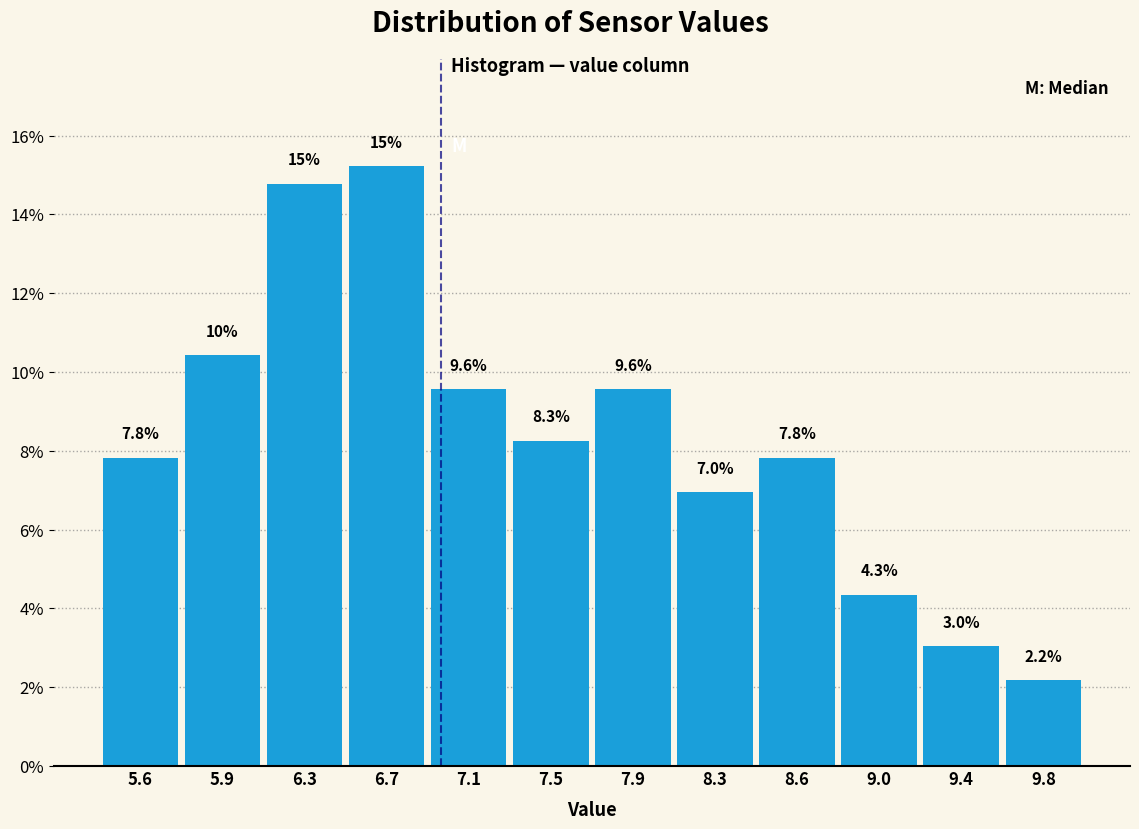

Over which range of the x-axis is the bar tallest?

6.55 to 6.90